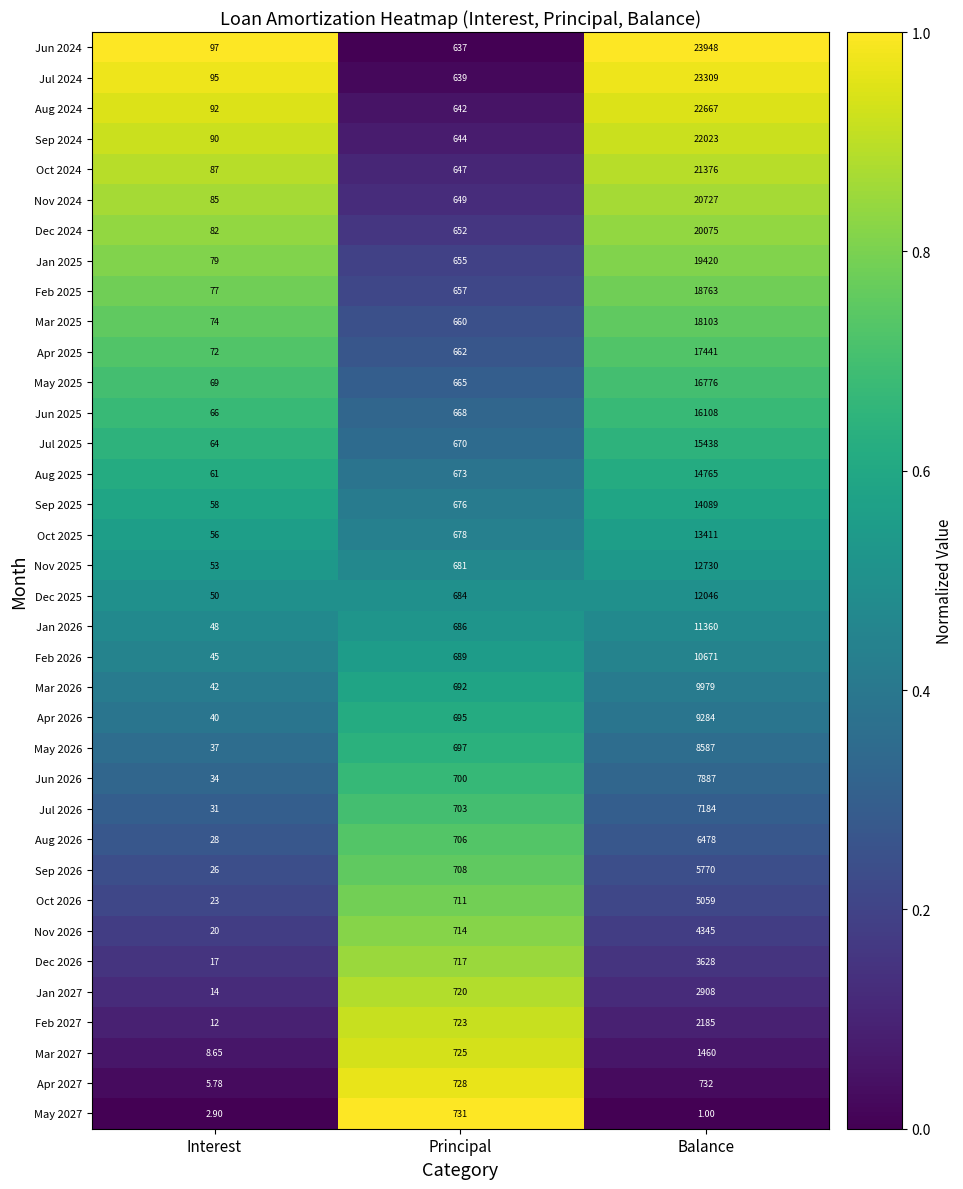

At which label is Jul 2026 closest to 3607?

Principal